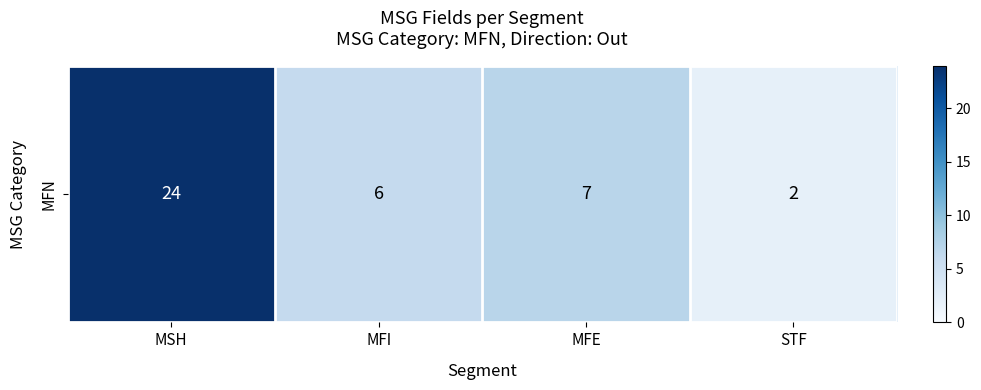

Where is the data nearest to the value 13?

MFE